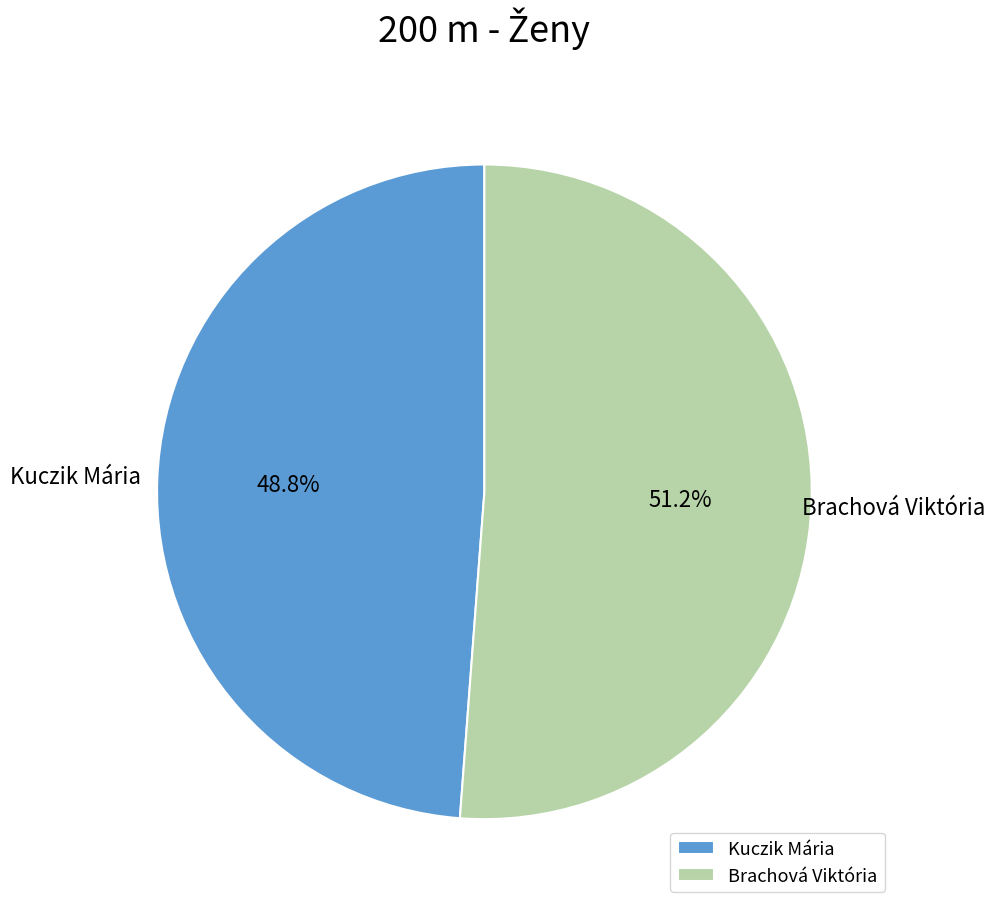

Does any single category account for the majority?

Yes